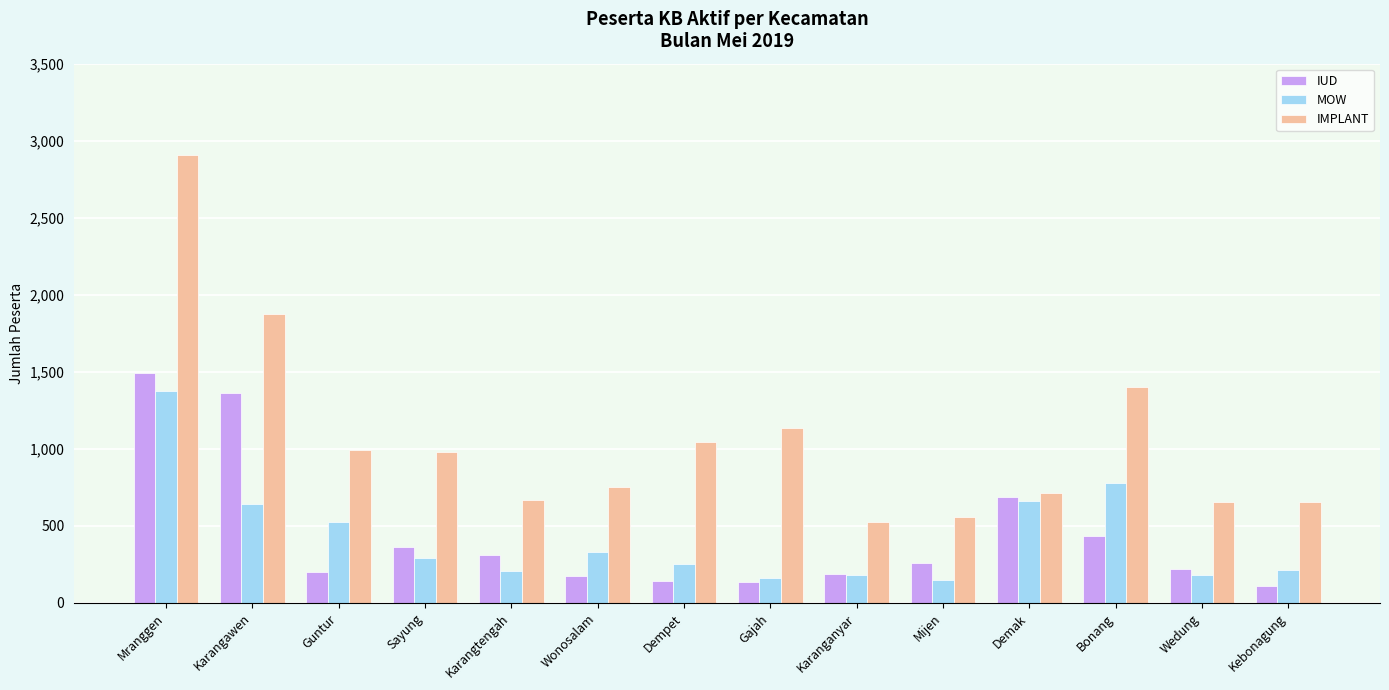

What is the average value of the IUD series?

433